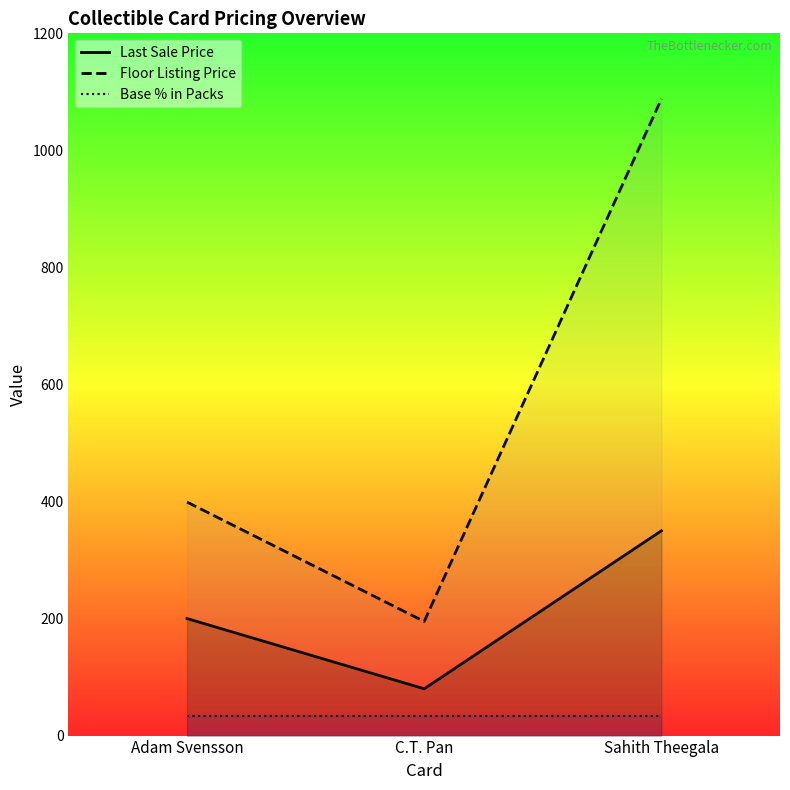

Count the number of categories in the chart.

3